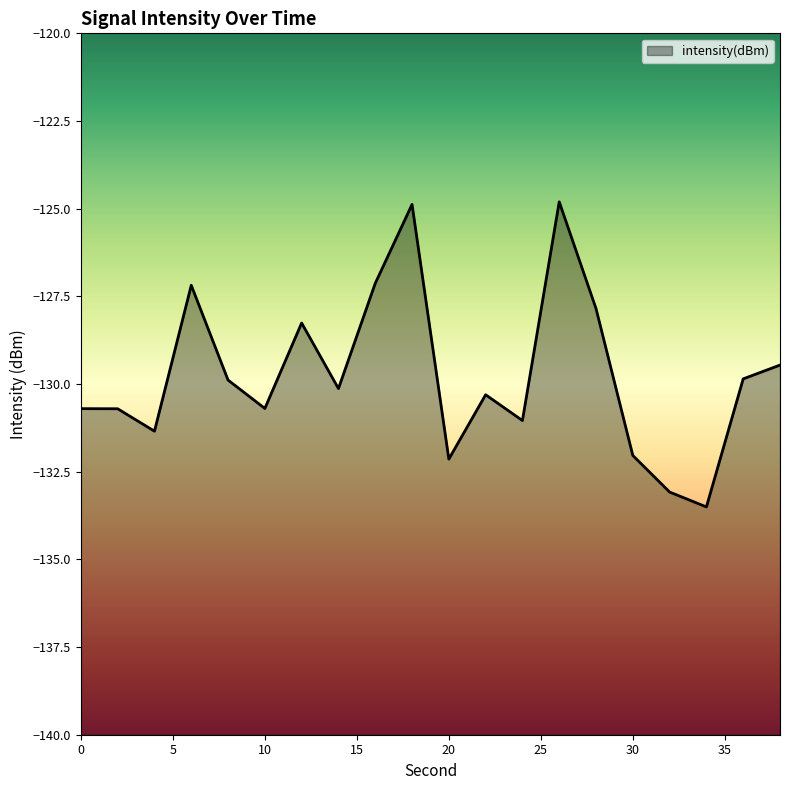

Rank the categories by value from highest to lowest.

26, 18, 16, 6, 28, 12, 38, 36, 8, 14, 22, 10, 0, 2, 24, 4, 30, 20, 32, 34